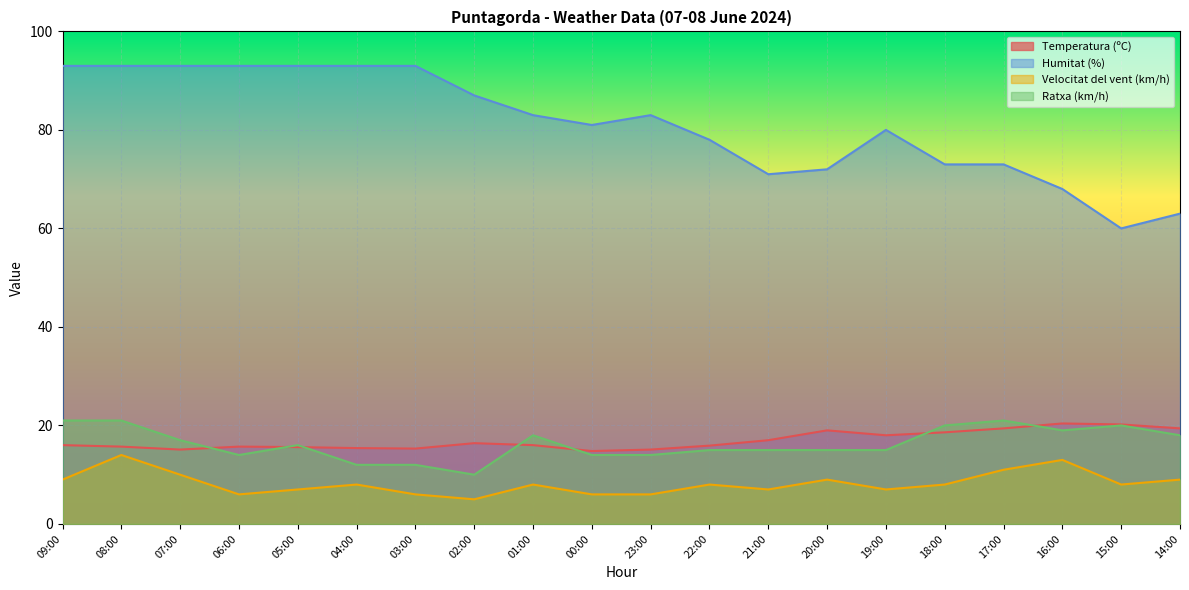

Reading left to right, transcribe all the data shown in this chart.

Temperatura (ºC): 09:00=16.0	08:00=15.7	07:00=15.1	06:00=15.7	05:00=15.6	04:00=15.4	03:00=15.3	02:00=16.4	01:00=16.0	00:00=14.8	23:00=15.1	22:00=15.9	21:00=17.0	20:00=19.0	19:00=18.0	18:00=18.6	17:00=19.4	16:00=20.4	15:00=20.2	14:00=19.4
Humitat (%): 09:00=93.0	08:00=93.0	07:00=93.0	06:00=93.0	05:00=93.0	04:00=93.0	03:00=93.0	02:00=87.0	01:00=83.0	00:00=81.0	23:00=83.0	22:00=78.0	21:00=71.0	20:00=72.0	19:00=80.0	18:00=73.0	17:00=73.0	16:00=68.0	15:00=60.0	14:00=63.0
Velocitat del vent (km/h): 09:00=9.0	08:00=14.0	07:00=10.0	06:00=6.0	05:00=7.0	04:00=8.0	03:00=6.0	02:00=5.0	01:00=8.0	00:00=6.0	23:00=6.0	22:00=8.0	21:00=7.0	20:00=9.0	19:00=7.0	18:00=8.0	17:00=11.0	16:00=13.0	15:00=8.0	14:00=9.0
Ratxa (km/h): 09:00=21.0	08:00=21.0	07:00=17.0	06:00=14.0	05:00=16.0	04:00=12.0	03:00=12.0	02:00=10.0	01:00=18.0	00:00=14.0	23:00=14.0	22:00=15.0	21:00=15.0	20:00=15.0	19:00=15.0	18:00=20.0	17:00=21.0	16:00=19.0	15:00=20.0	14:00=18.0